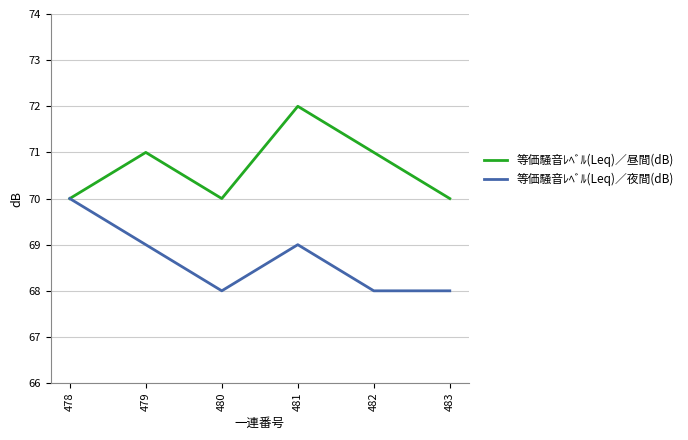

Which category has the highest value in the 等価騒音ﾚﾍﾞﾙ(Leq)／夜間(dB) series?

478